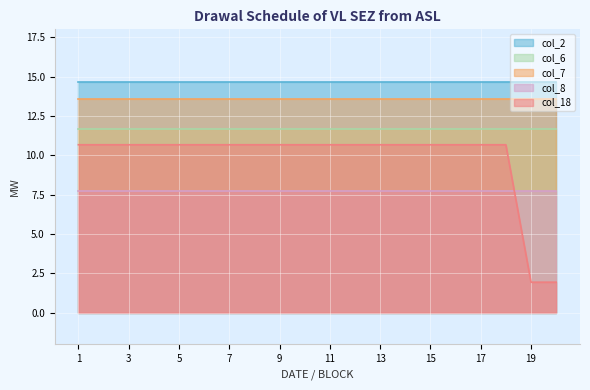

Reading left to right, what are all the values shown in this chart?

col_2: 1=14.6	2=14.6	3=14.6	4=14.6	5=14.6	6=14.6	7=14.6	8=14.6	9=14.6	10=14.6	11=14.6	12=14.6	13=14.6	14=14.6	15=14.6	16=14.6	17=14.6	18=14.6	19=14.6	20=14.6
col_6: 1=11.6	2=11.6	3=11.6	4=11.6	5=11.6	6=11.6	7=11.6	8=11.6	9=11.6	10=11.6	11=11.6	12=11.6	13=11.6	14=11.6	15=11.6	16=11.6	17=11.6	18=11.6	19=11.6	20=11.6
col_7: 1=13.6	2=13.6	3=13.6	4=13.6	5=13.6	6=13.6	7=13.6	8=13.6	9=13.6	10=13.6	11=13.6	12=13.6	13=13.6	14=13.6	15=13.6	16=13.6	17=13.6	18=13.6	19=13.6	20=13.6
col_8: 1=7.8	2=7.8	3=7.8	4=7.8	5=7.8	6=7.8	7=7.8	8=7.8	9=7.8	10=7.8	11=7.8	12=7.8	13=7.8	14=7.8	15=7.8	16=7.8	17=7.8	18=7.8	19=7.8	20=7.8
col_18: 1=10.7	2=10.7	3=10.7	4=10.7	5=10.7	6=10.7	7=10.7	8=10.7	9=10.7	10=10.7	11=10.7	12=10.7	13=10.7	14=10.7	15=10.7	16=10.7	17=10.7	18=10.7	19=1.9	20=1.9